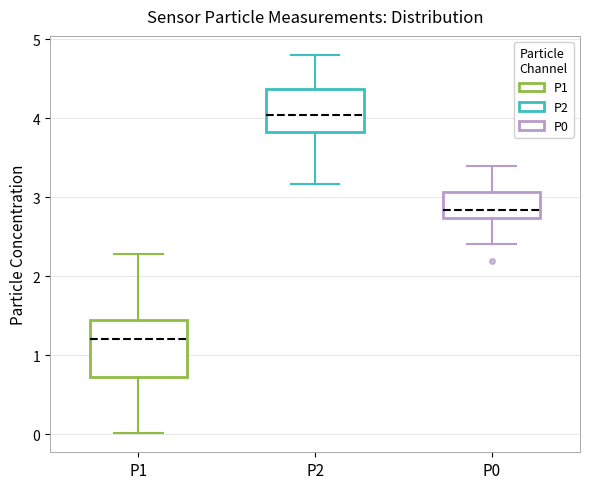

Which box has the highest median line?

P2